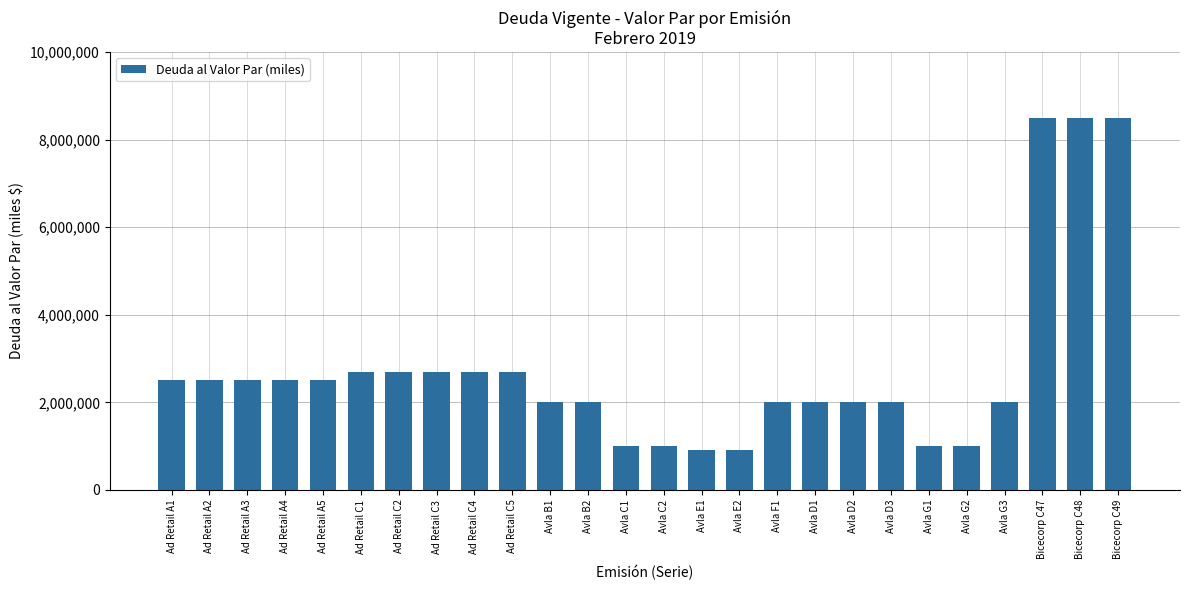

What is the sum of the values at Avla B1 and Ad Retail A1?

4500000